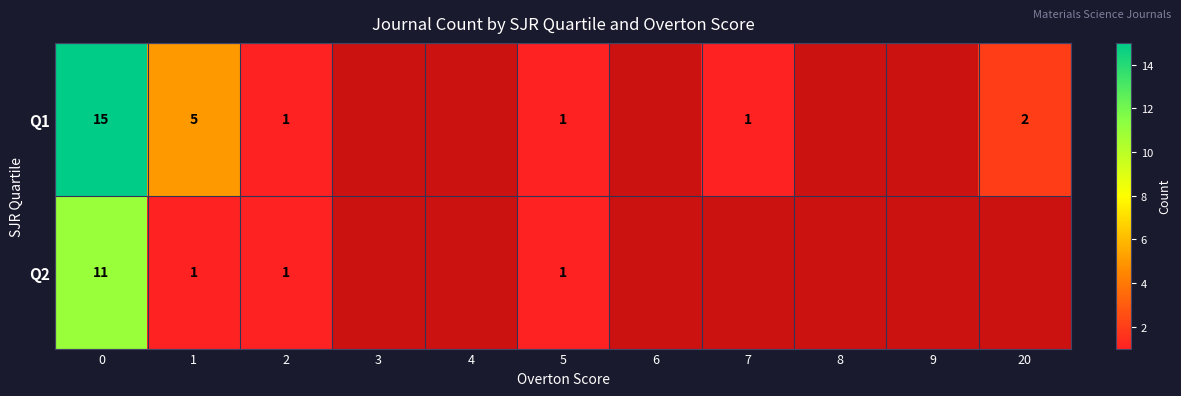

Between 9 and 1, which is larger?

1